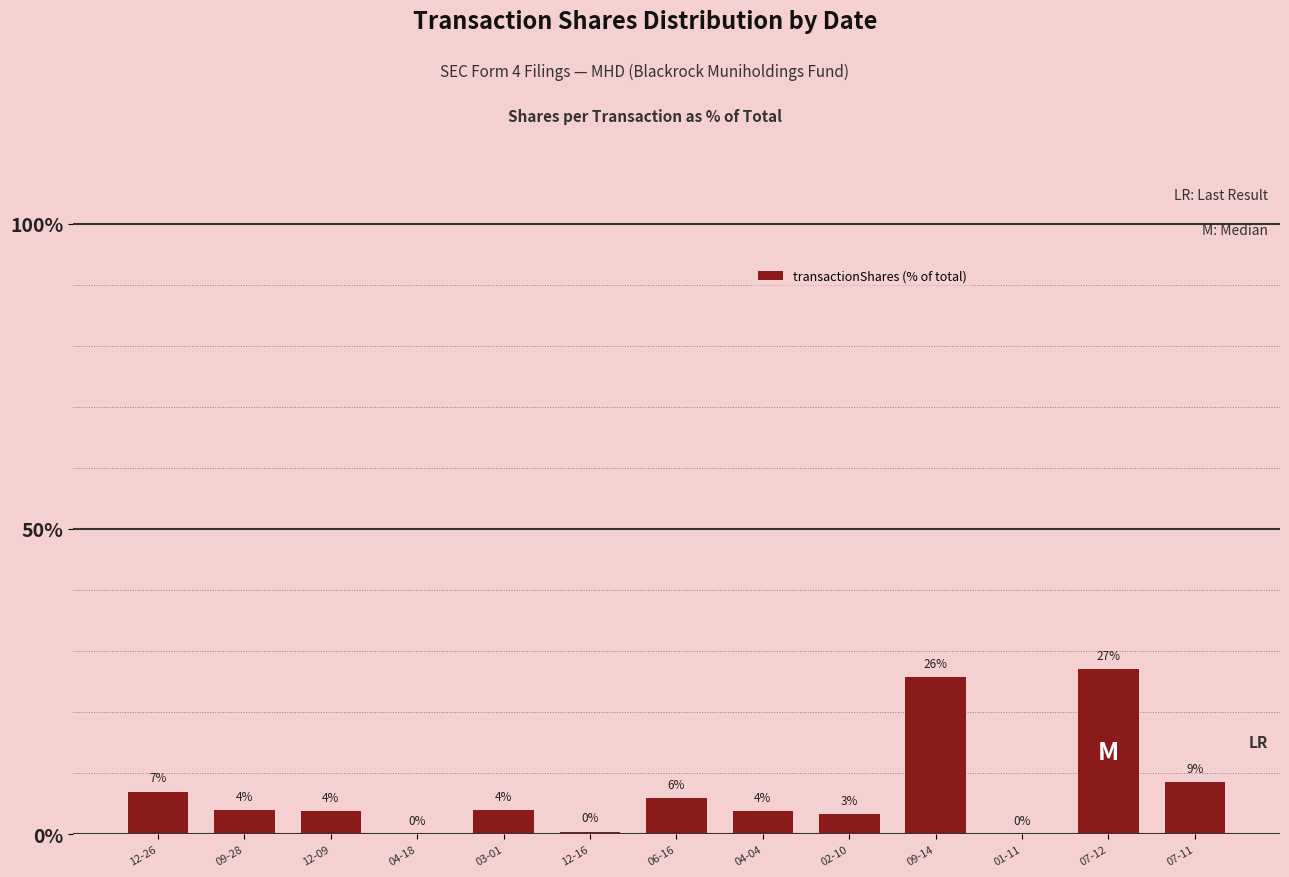

List the labels in order of value, smallest first.

01-11, 04-18, 12-16, 02-10, 12-09, 04-04, 09-28, 03-01, 06-16, 12-26, 07-11, 09-14, 07-12